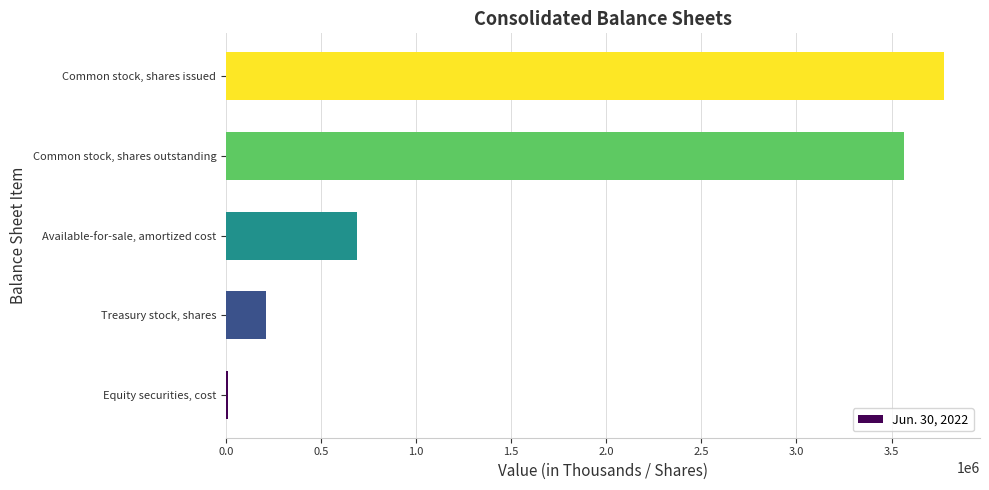

What is the average value?

1650529